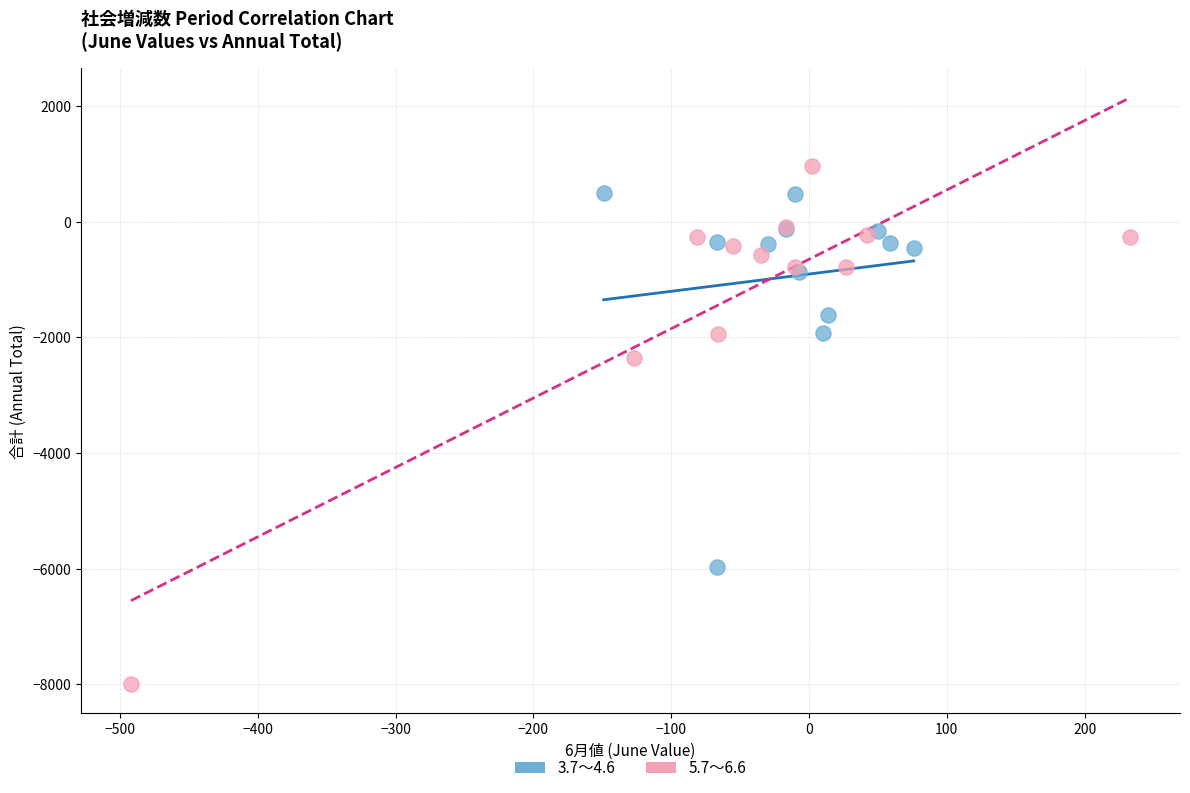

Which series has the largest Y range (max minus min)?

5.7～6.6